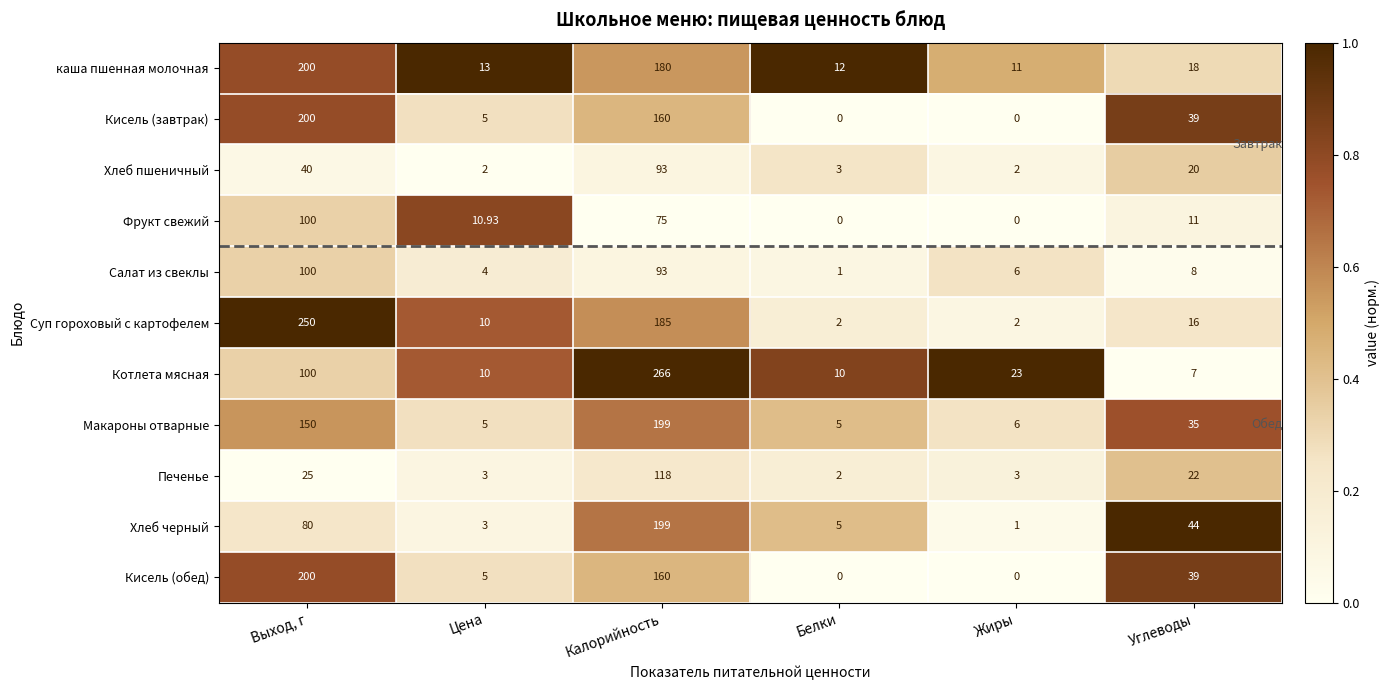

Which series has the widest spread of values?

Котлета мясная